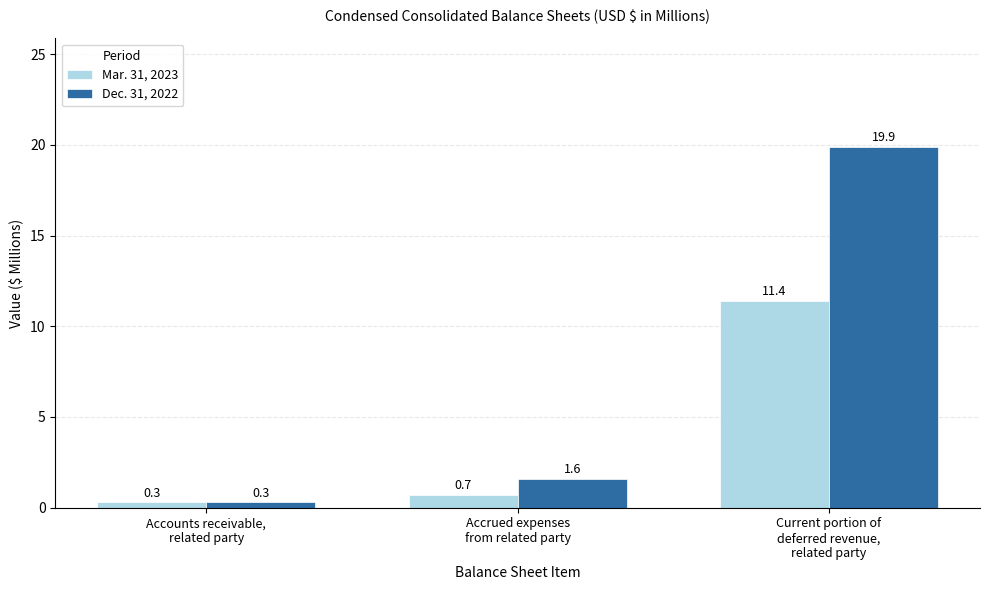

At which category is the sum across all series the highest?

Current portion of
deferred revenue,
related party